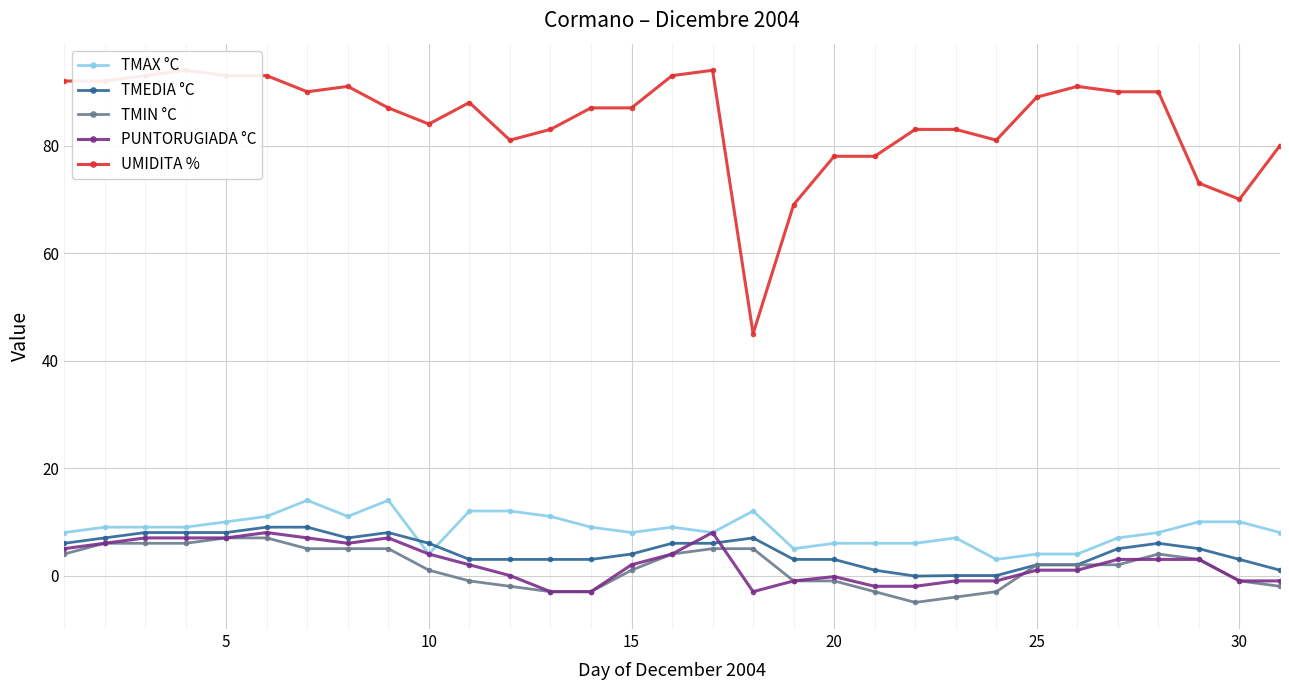

How many interior local valleys does the TMEDIA °C series have?

2